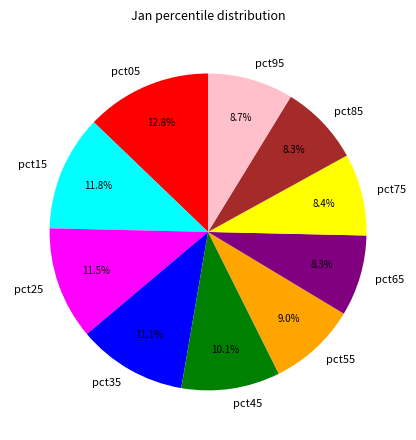

What is the total percentage of pct95 and pct75?

17.1%